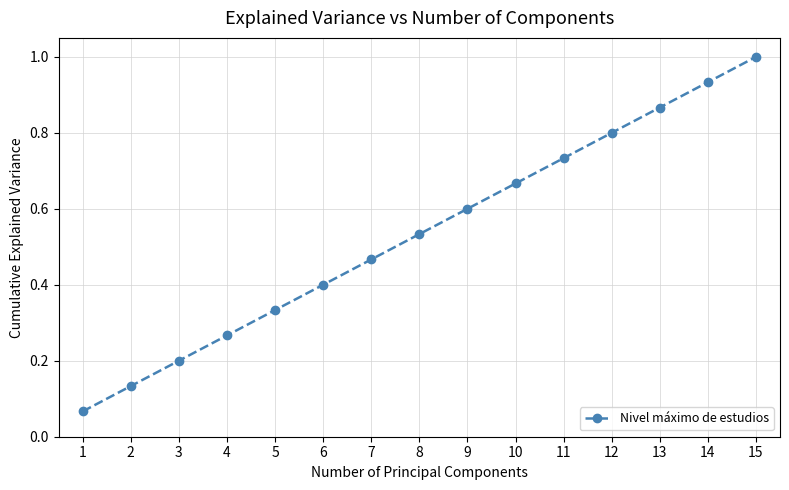

True or false: the data shows 0.7 at 6.

False